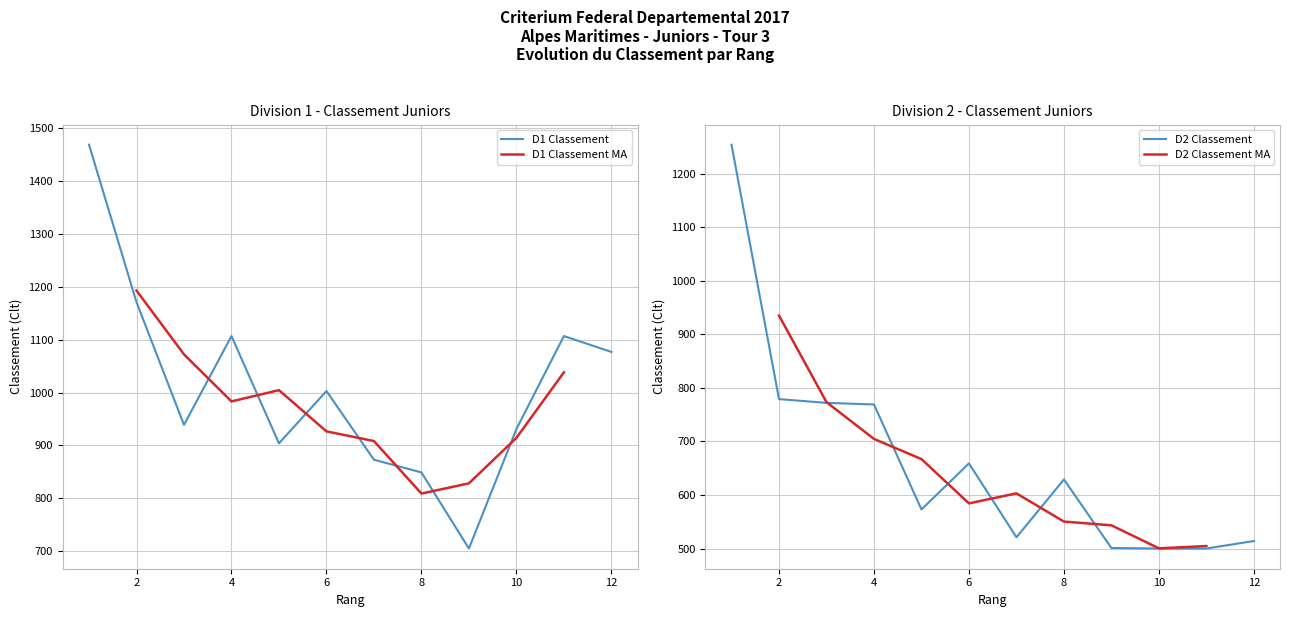

What is the spread (max minus min) of values at 2?

392